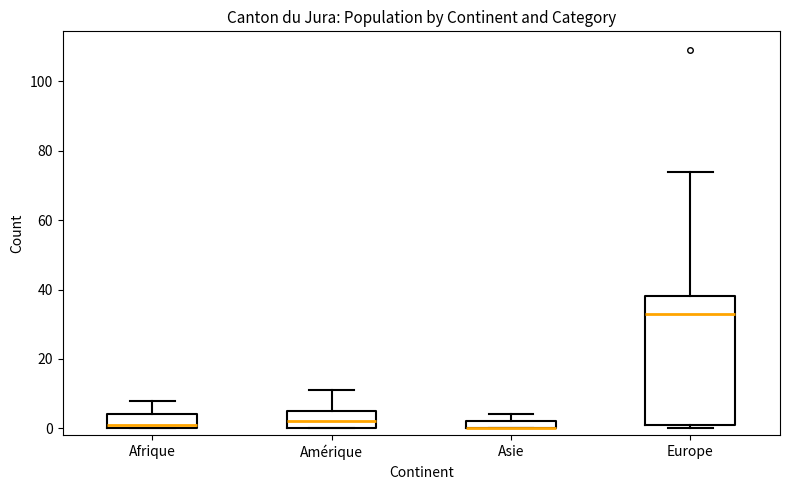

Which box is the tallest, from its lower edge to its upper edge?

Europe